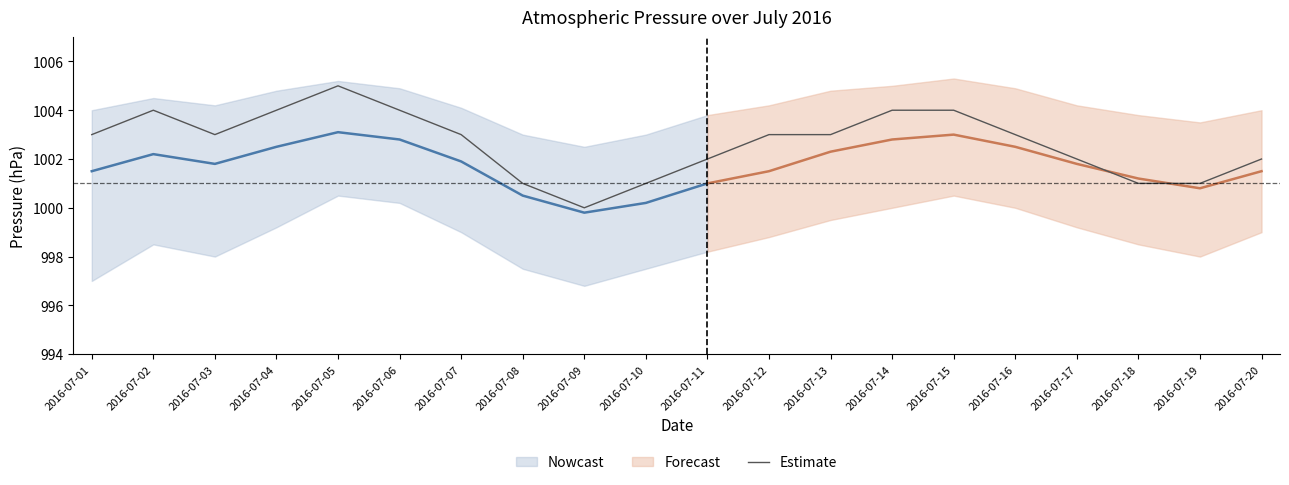

How many interior local valleys (lower than both neighbors) does the data have?

2